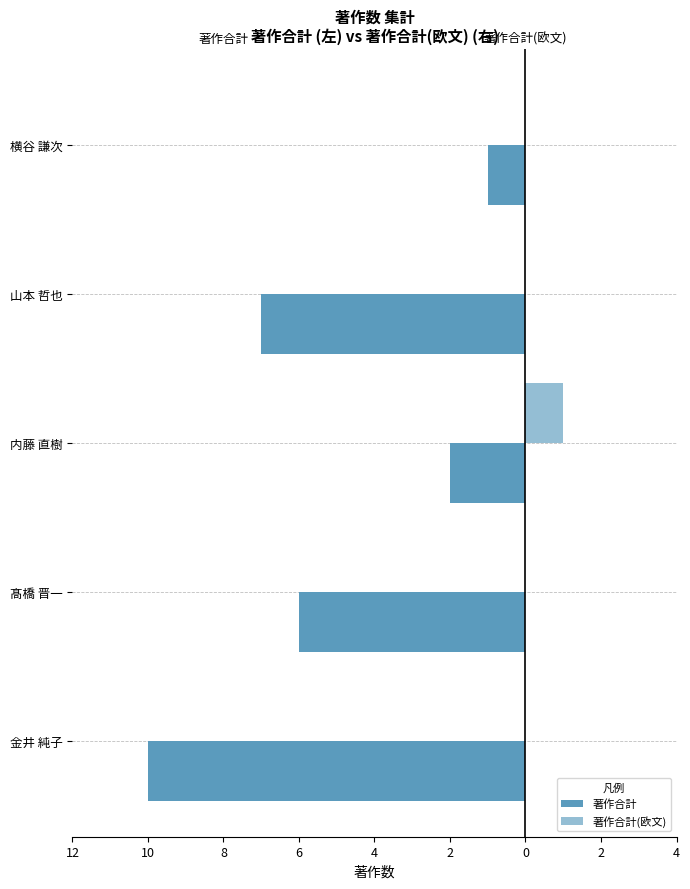

How many categories are shown in the chart?

5